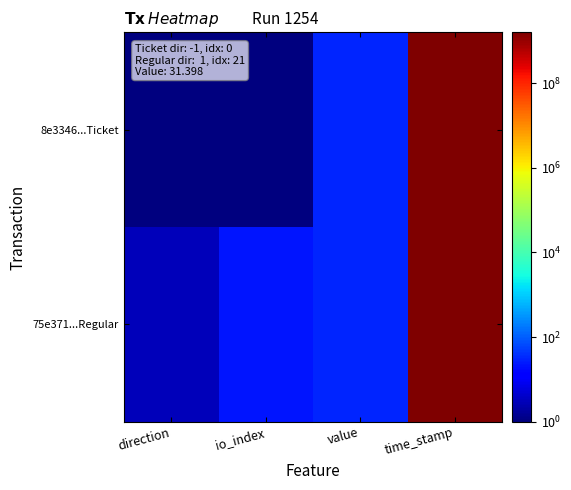

Between io_index and time_stamp, which series saw the biggest shift?

8e3346...Ticket